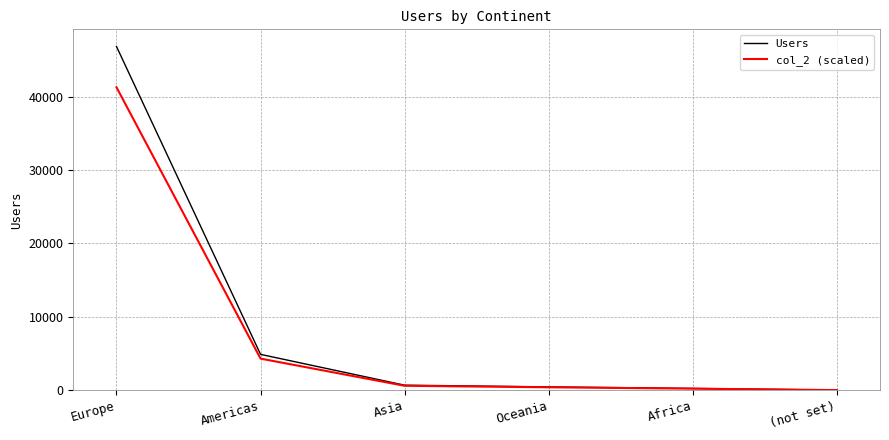

What is the sum of the Users values at Oceania and (not set)?

477.0